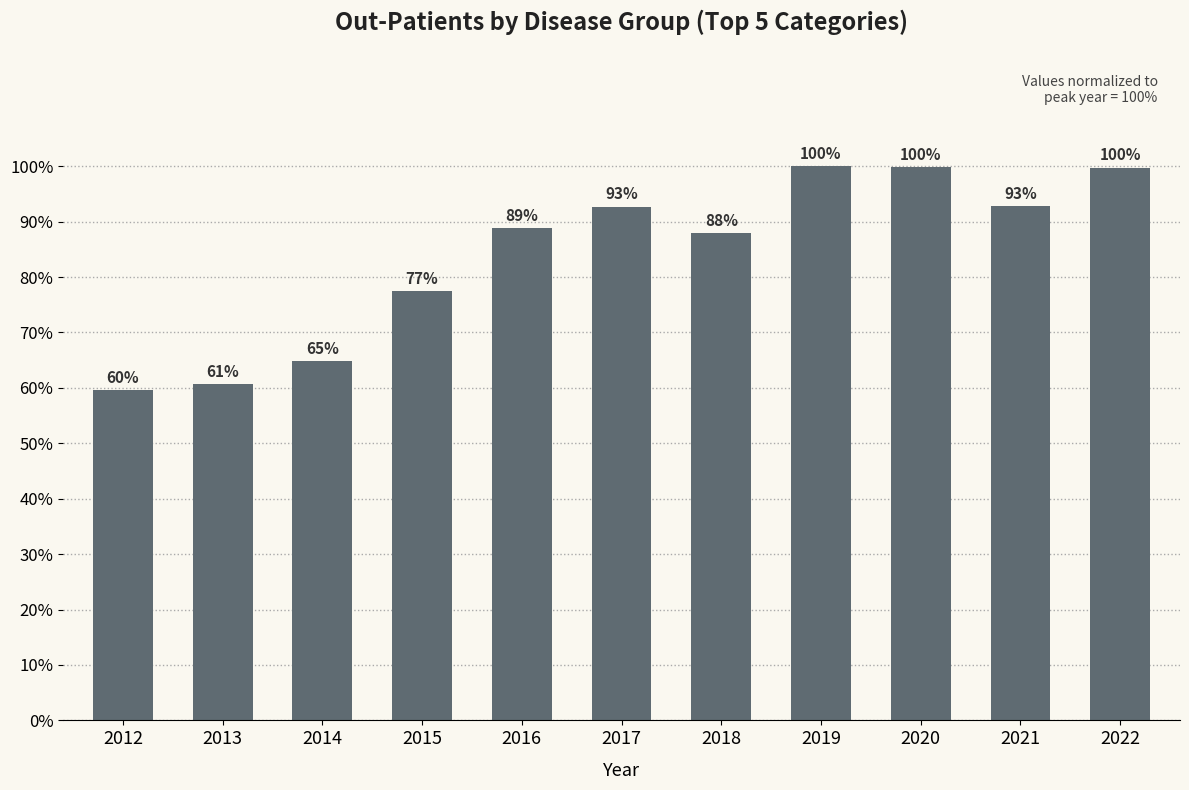

The chart shows a value of 106.5 at 2012. True or false?

False